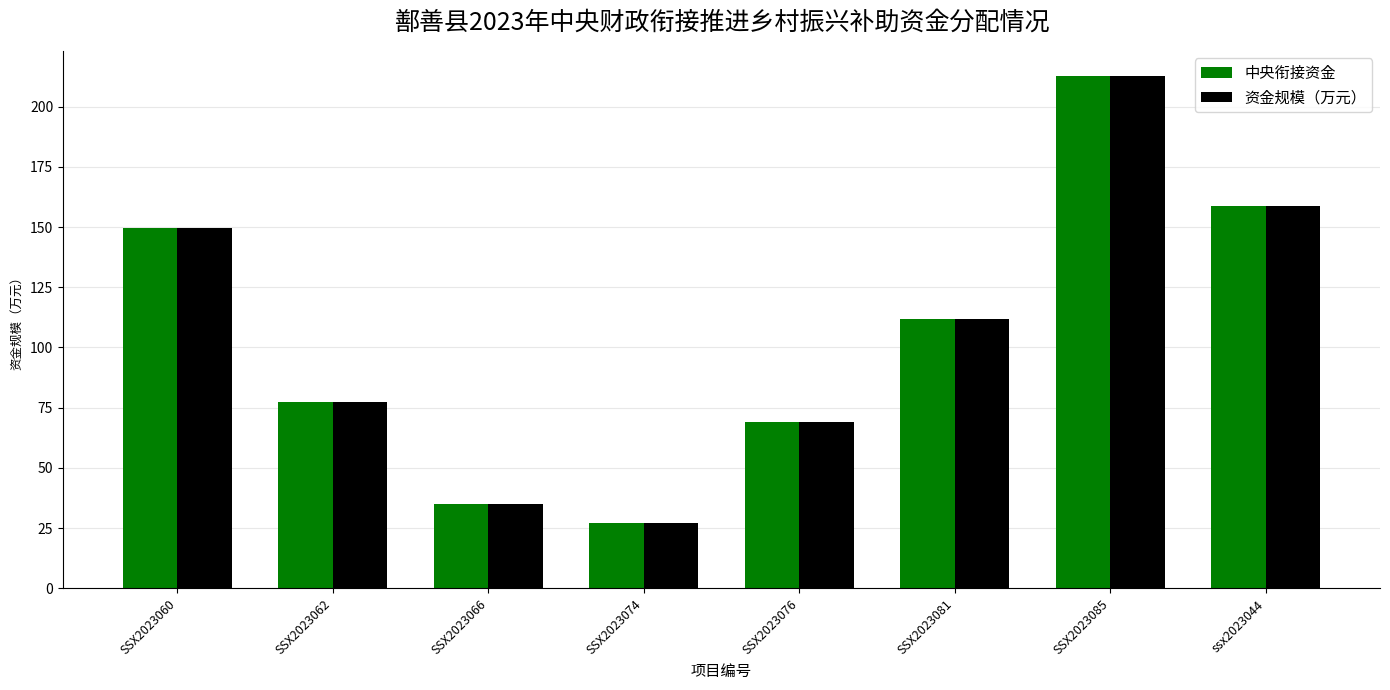

How many values in the 资金规模（万元） series are below 112?

4